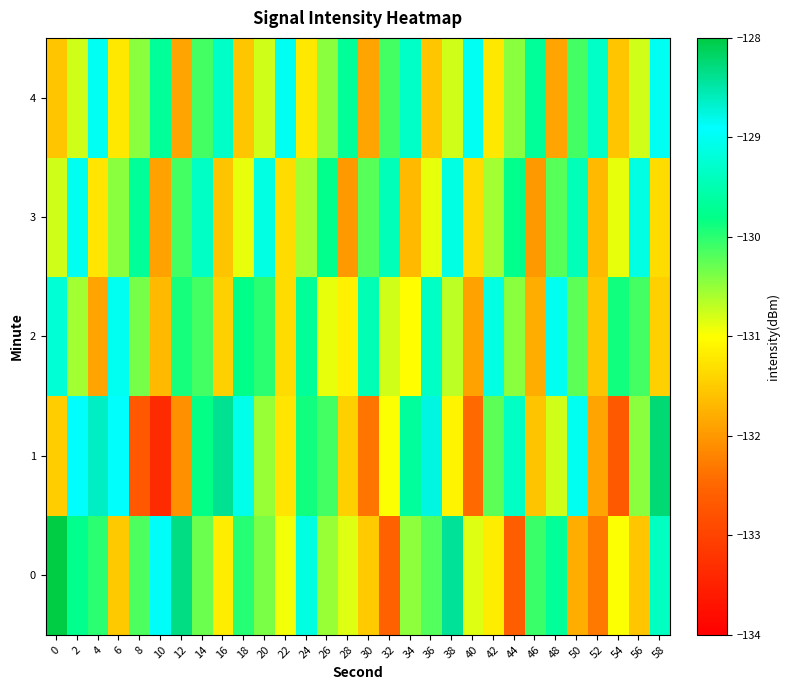

Between 4 and 24, which series saw the biggest shift?

4